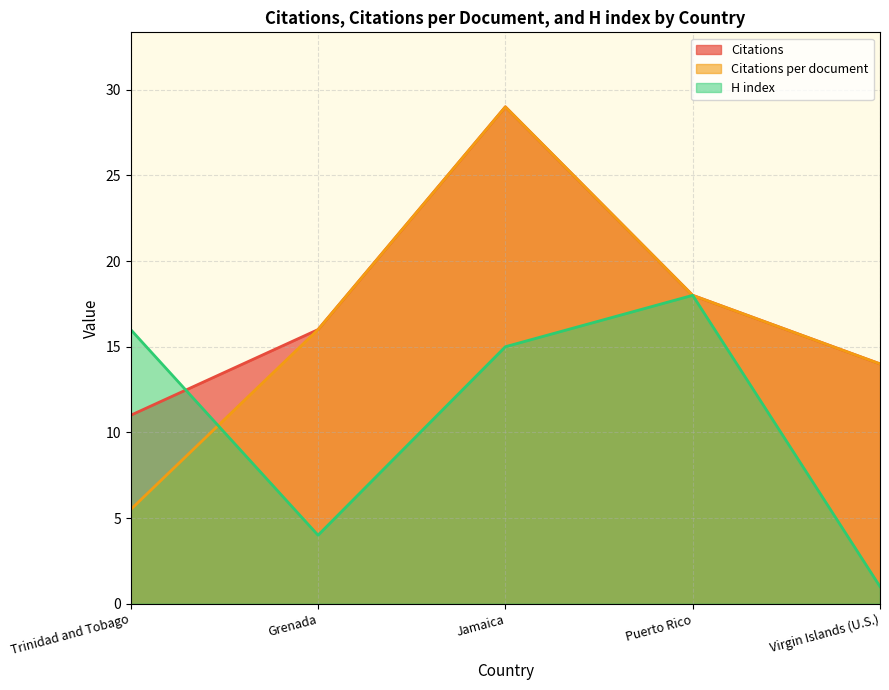

Read the Citations per document value at Virgin Islands (U.S.).

14.0